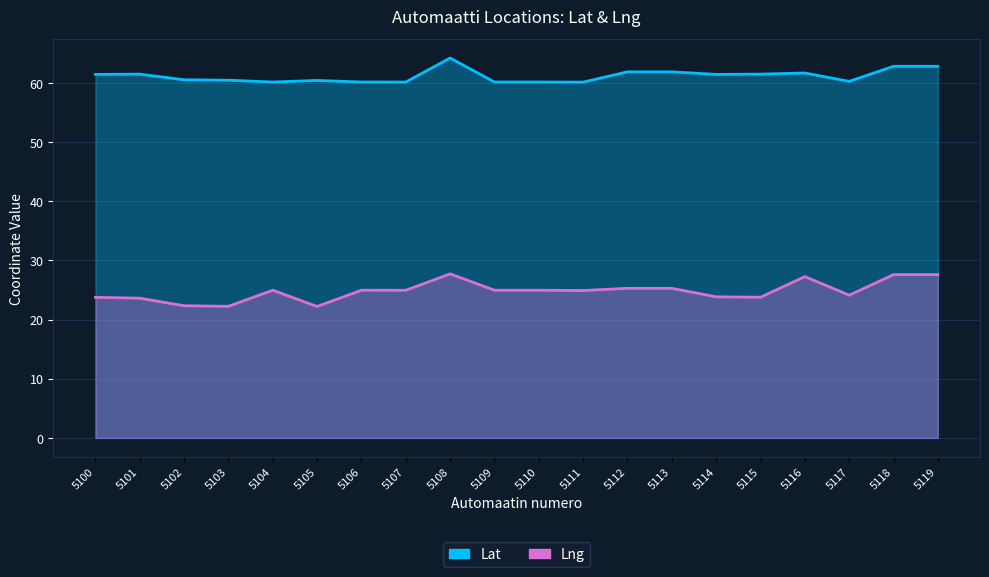

True or false: Lng and Lat cross at least once.

False